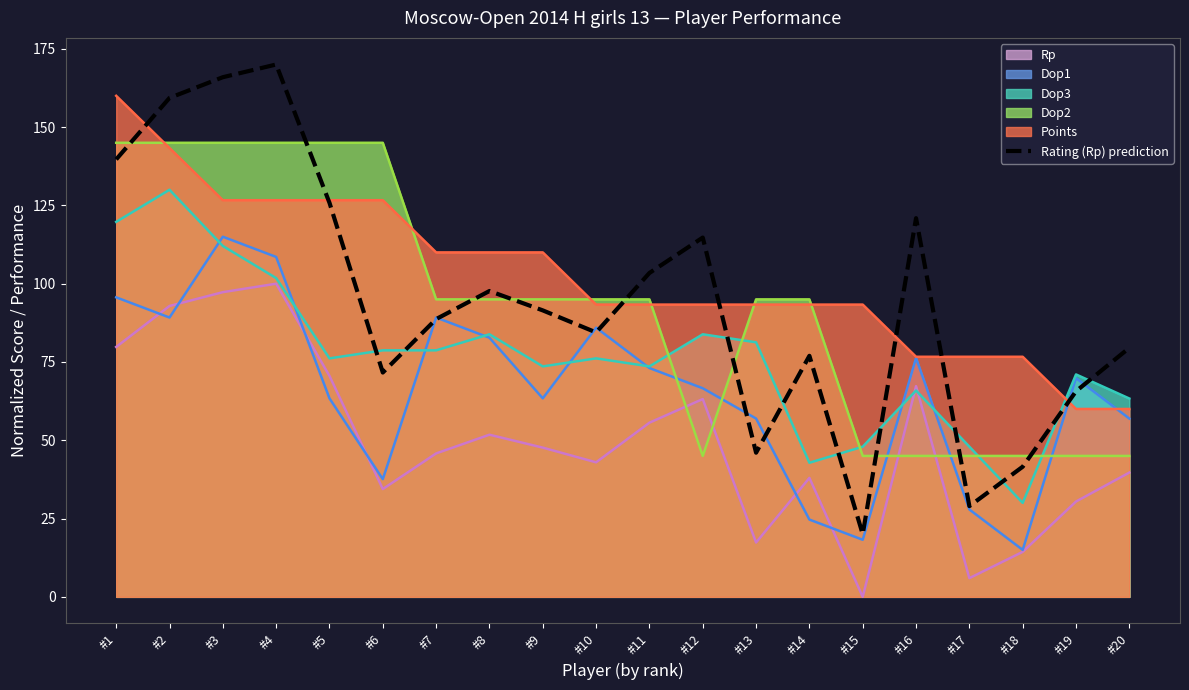

Reading left to right, what are all the values shown in this chart?

139.7	159.3	165.9	170.0	125.8	71.6	88.7	97.7	91.5	84.4	103.4	114.7	46.0	77.0	20.0	120.9	29.0	41.6	65.7	79.5